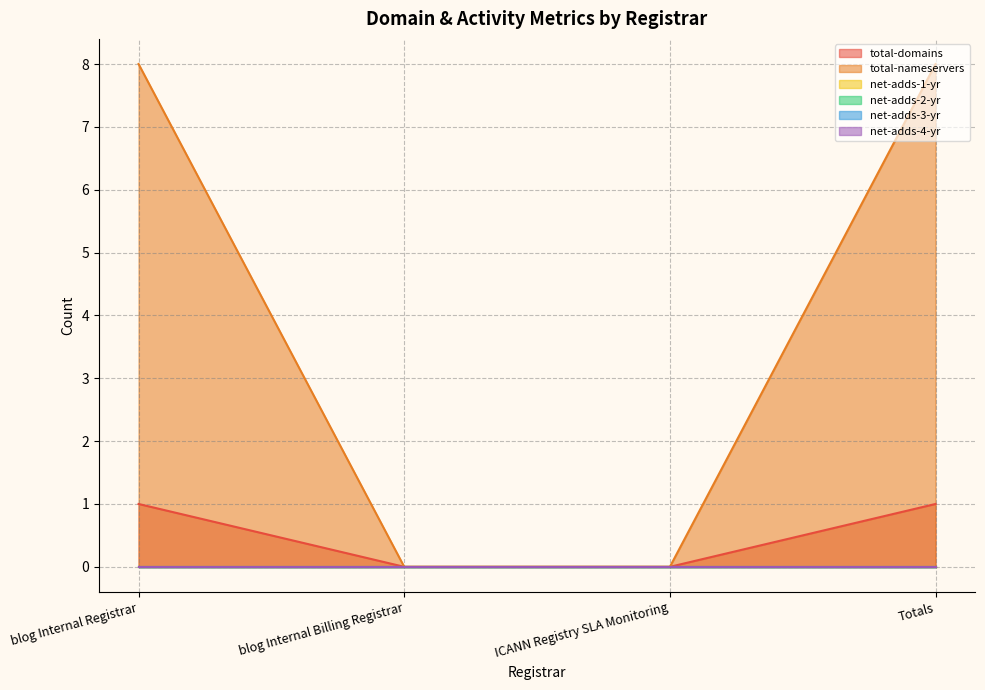

Reading left to right, extract all data points from this chart.

total-domains: blog Internal Registrar=1	blog Internal Billing Registrar=0	ICANN Registry SLA Monitoring=0	Totals=1
total-nameservers: blog Internal Registrar=8	blog Internal Billing Registrar=0	ICANN Registry SLA Monitoring=0	Totals=8
net-adds-1-yr: blog Internal Registrar=0	blog Internal Billing Registrar=0	ICANN Registry SLA Monitoring=0	Totals=0
net-adds-2-yr: blog Internal Registrar=0	blog Internal Billing Registrar=0	ICANN Registry SLA Monitoring=0	Totals=0
net-adds-3-yr: blog Internal Registrar=0	blog Internal Billing Registrar=0	ICANN Registry SLA Monitoring=0	Totals=0
net-adds-4-yr: blog Internal Registrar=0	blog Internal Billing Registrar=0	ICANN Registry SLA Monitoring=0	Totals=0